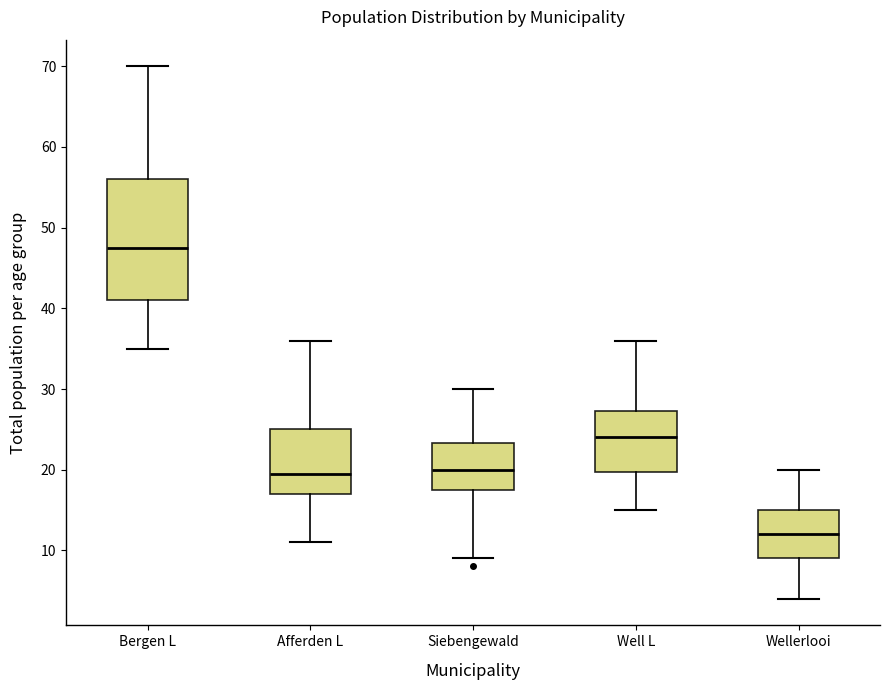

Reading left to right, read every box against the y-axis: the position of its median line, the range the box covers, and the ends of its whiskers. The values are not printed on the chart, so give them approximately, as read against the axis.

Bergen L: median 48, box 41 to 56, whiskers 35 to 70
Afferden L: median 20, box 17 to 25, whiskers 11 to 36
Siebengewald: median 20, box 18 to 23, whiskers 9 to 30
Well L: median 24, box 20 to 27, whiskers 15 to 36
Wellerlooi: median 12, box 9 to 15, whiskers 4 to 20